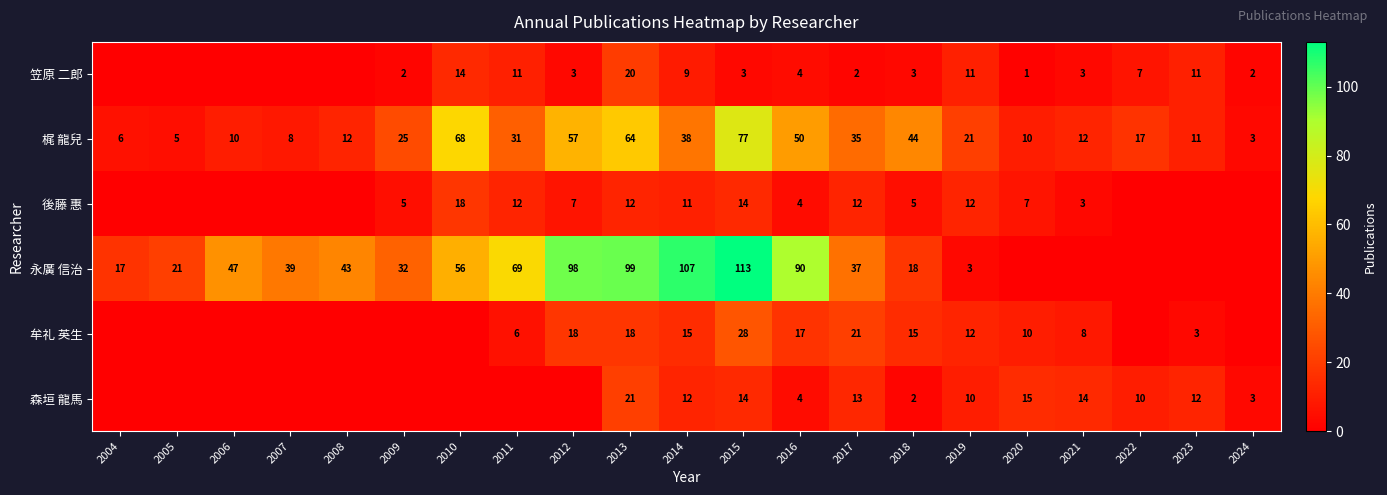

What is the difference between the 梶 龍兒 values at 2005 and 2018?

39